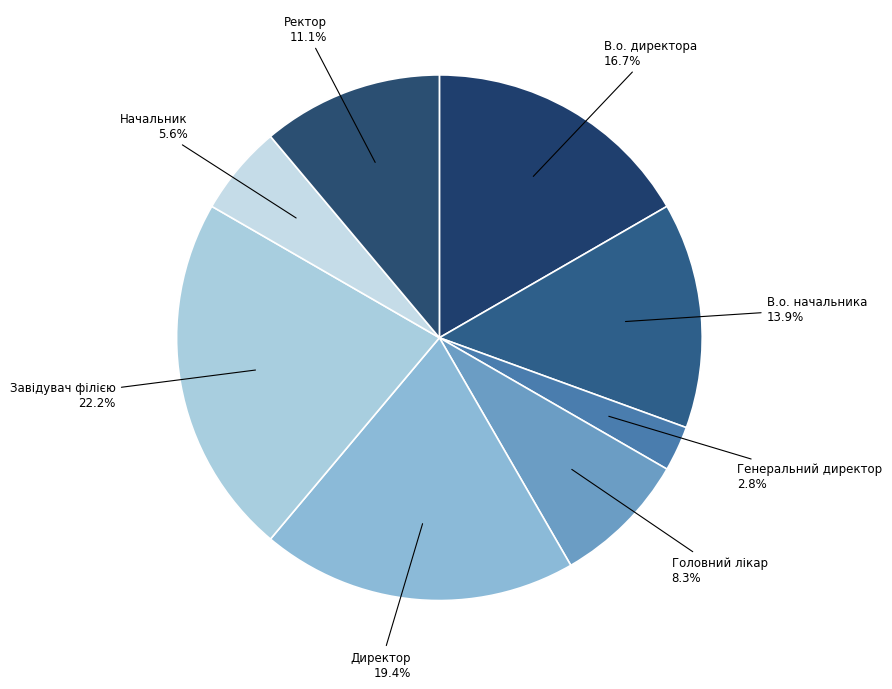

To the nearest percent, what is the difference between the largest and smallest slice percentages?

19%